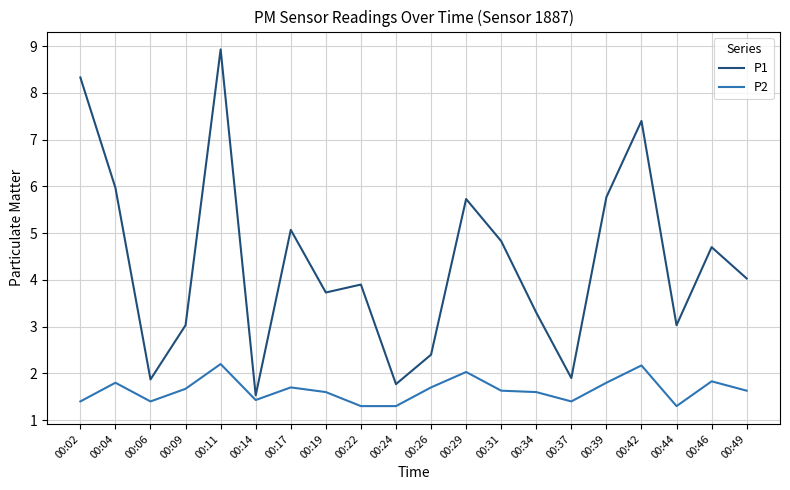

True or false: P1 and P2 cross at least once.

False